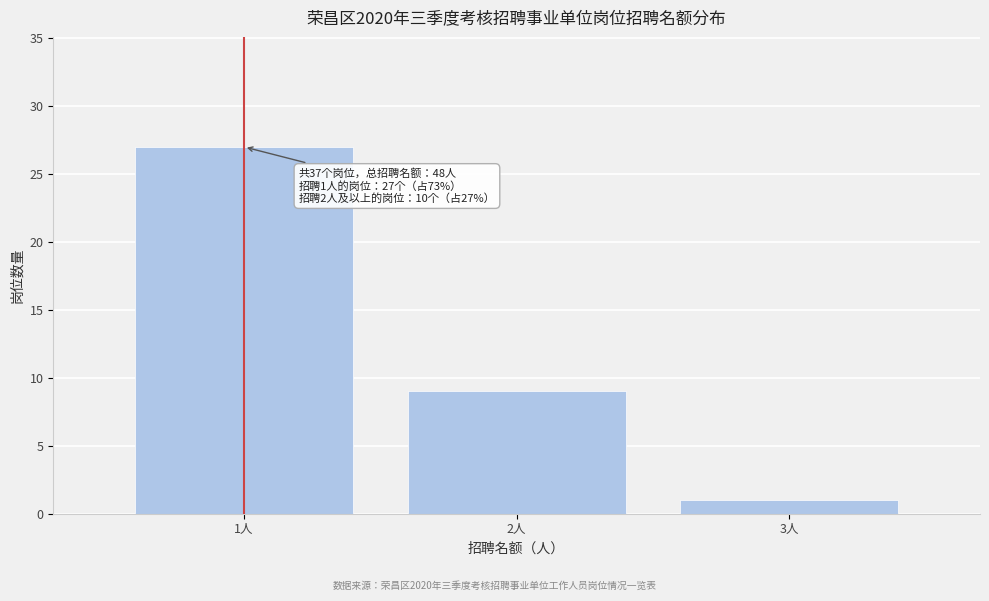

Reading left to right, transcribe all the data shown in this chart.

27	9	1